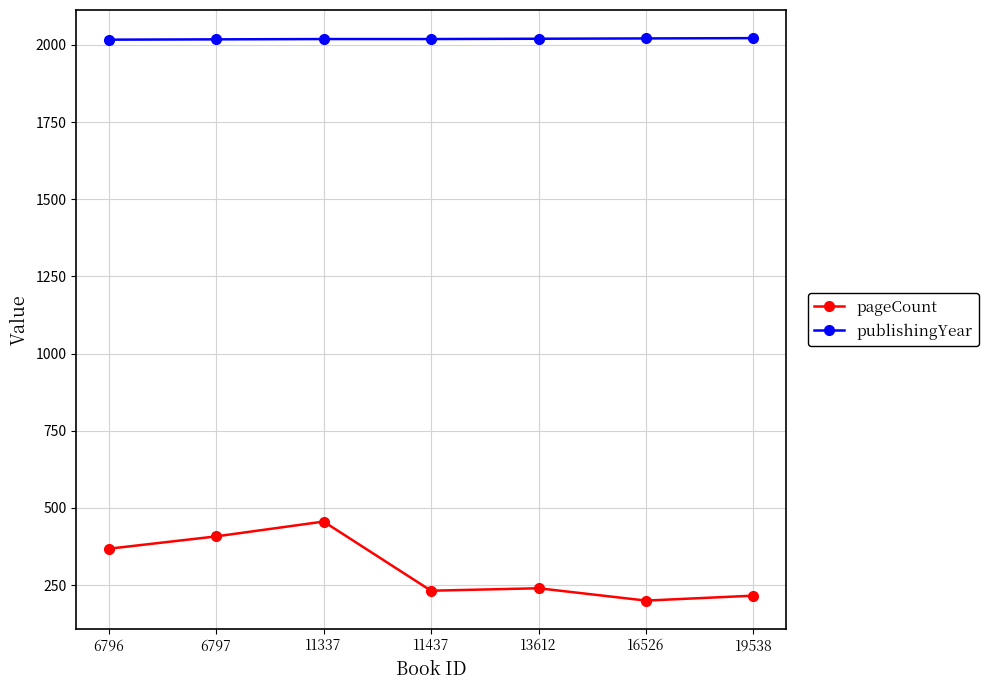

What is the maximum value for publishingYear?

2022